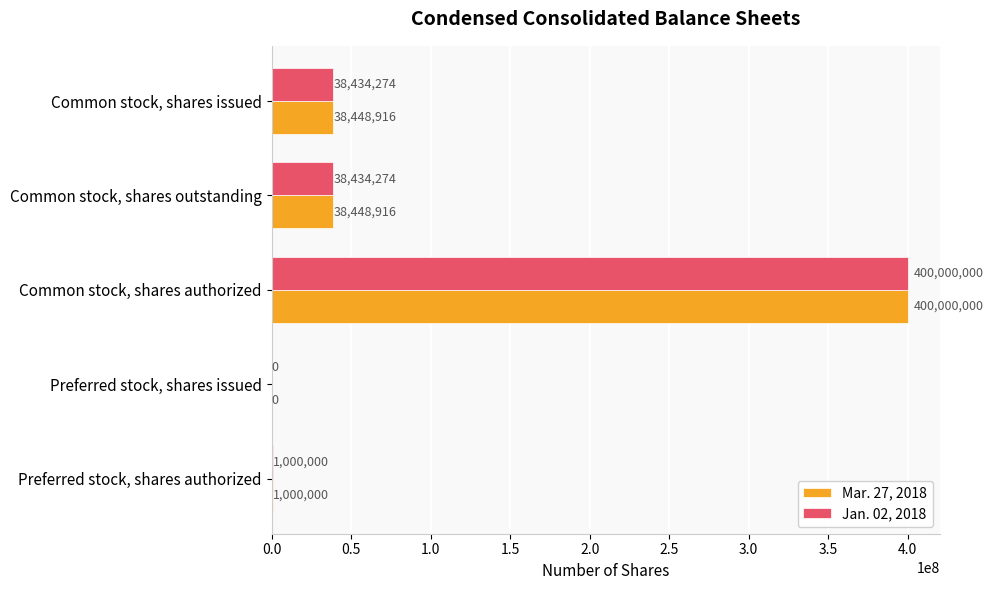

What is the average value of the Mar. 27, 2018 series?

95579566